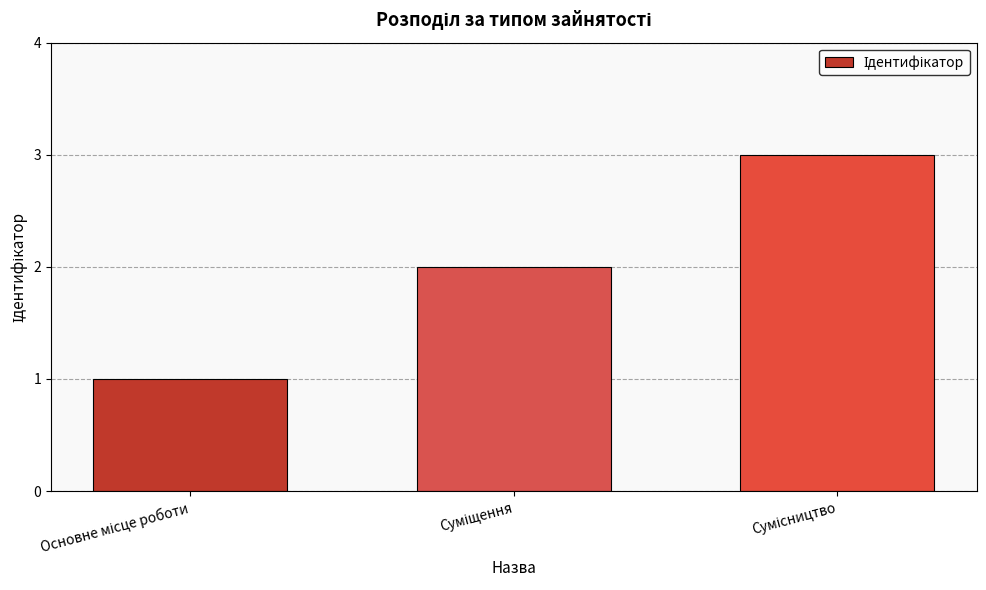

Reading left to right, extract all data points from this chart.

1	2	3